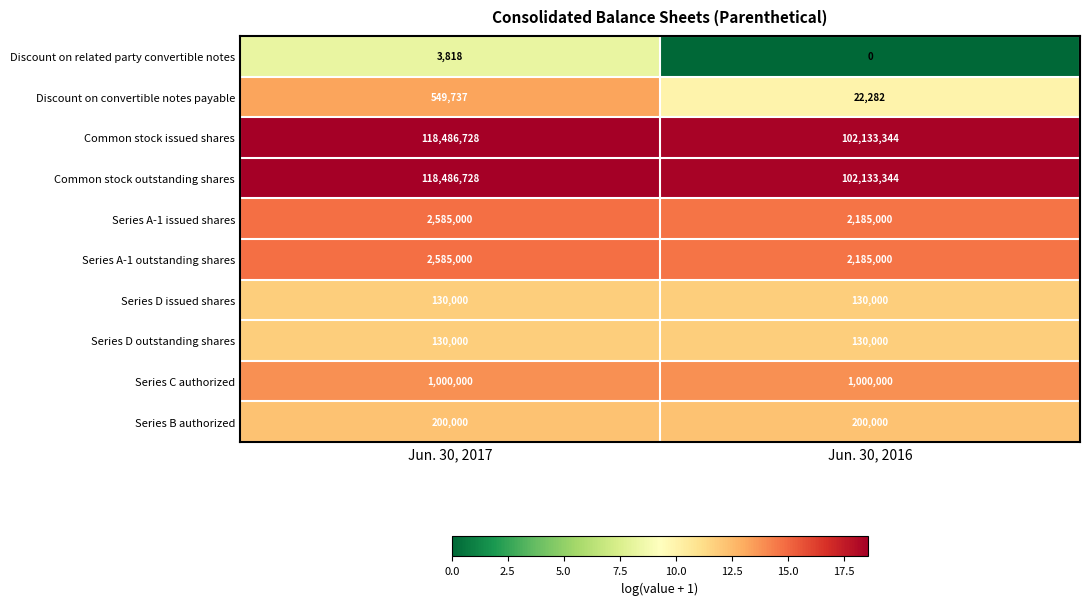

Reading left to right, transcribe all the data shown in this chart.

Discount on related party convertible notes: 3818	0
Discount on convertible notes payable: 549737	22282
Common stock issued shares: 118486728	102133344
Common stock outstanding shares: 118486728	102133344
Series A-1 issued shares: 2585000	2185000
Series A-1 outstanding shares: 2585000	2185000
Series D issued shares: 130000	130000
Series D outstanding shares: 130000	130000
Series C authorized: 1000000	1000000
Series B authorized: 200000	200000